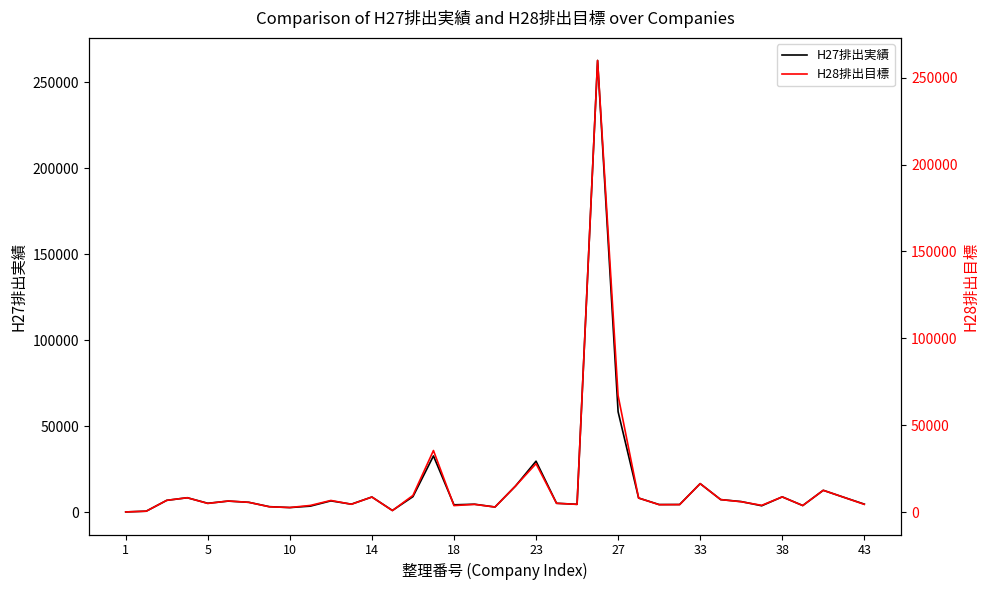

Is the value of H28排出目標 at 18 greater than the value of H27排出実績 at 16?

Yes